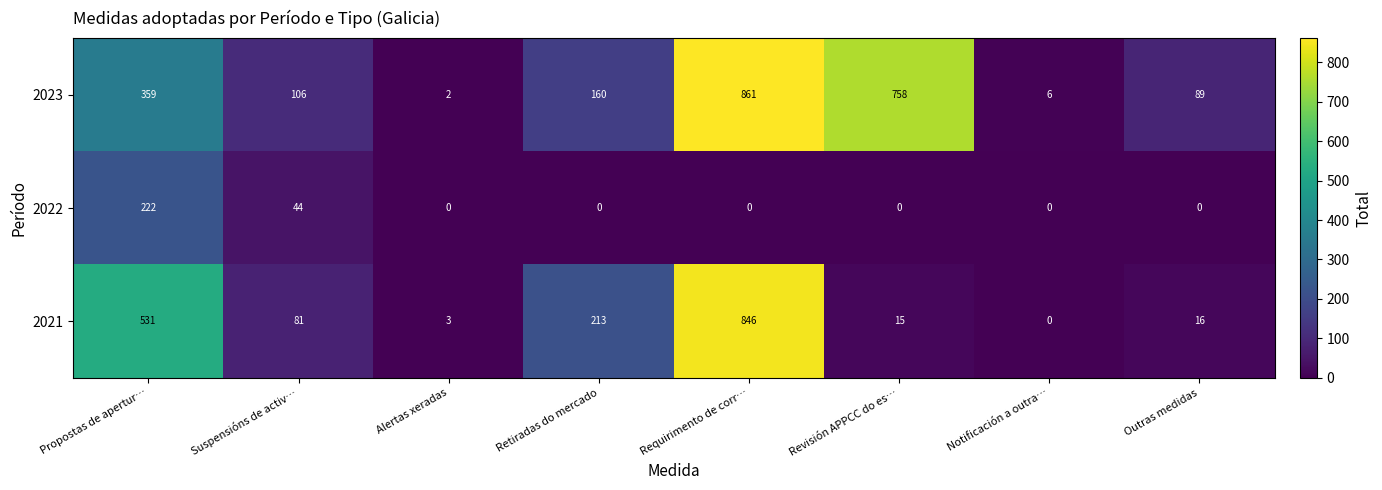

Where does the 2023 series first go above 160?

Propostas de apertur…